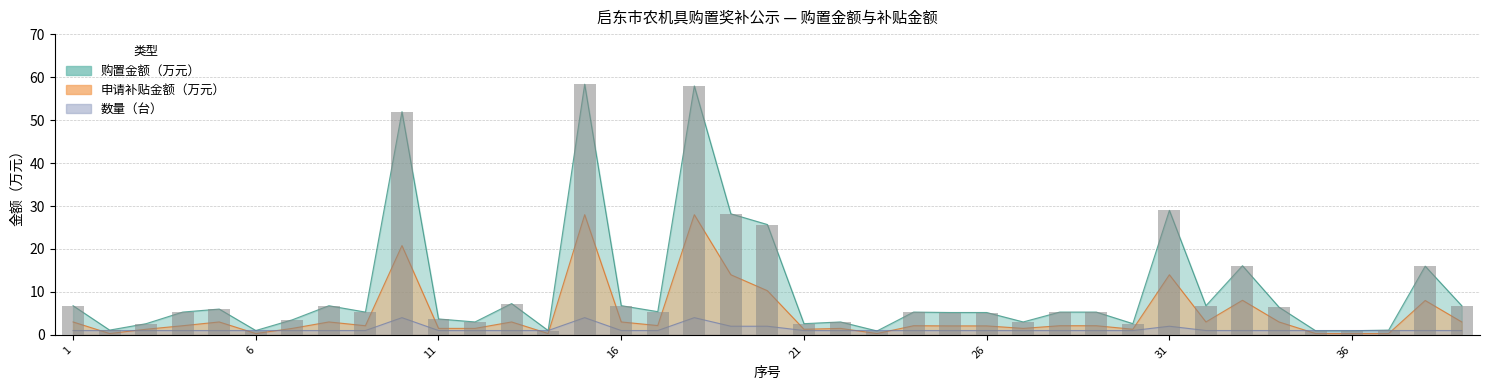

At which label is 数量（台） closest to 2?

19